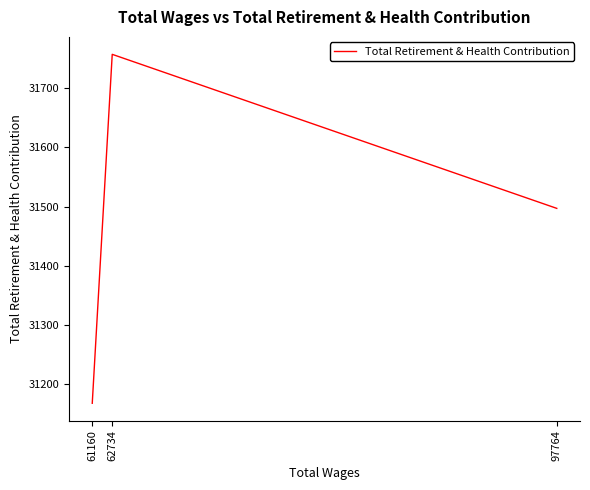

Rank the categories by value from highest to lowest.

62734, 97764, 61160